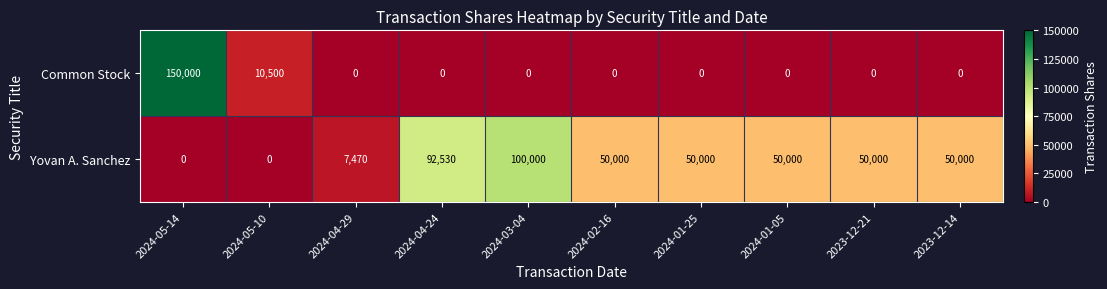

How many distinct data groups are displayed?

2